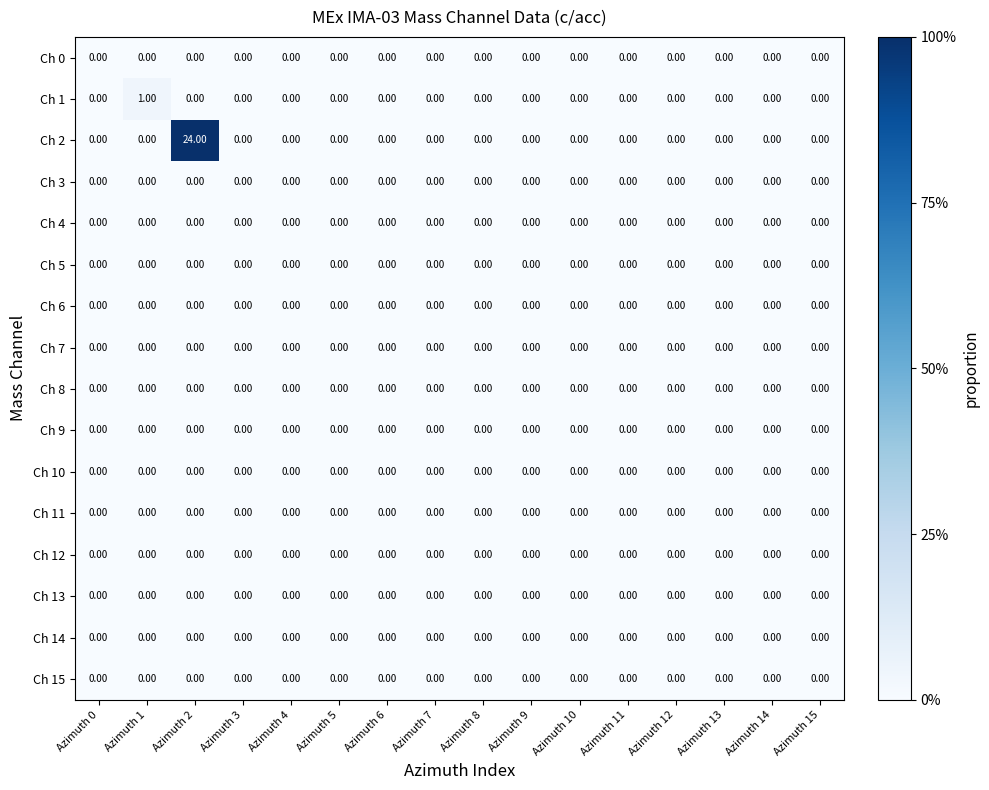

Count the number of data series in this chart.

16